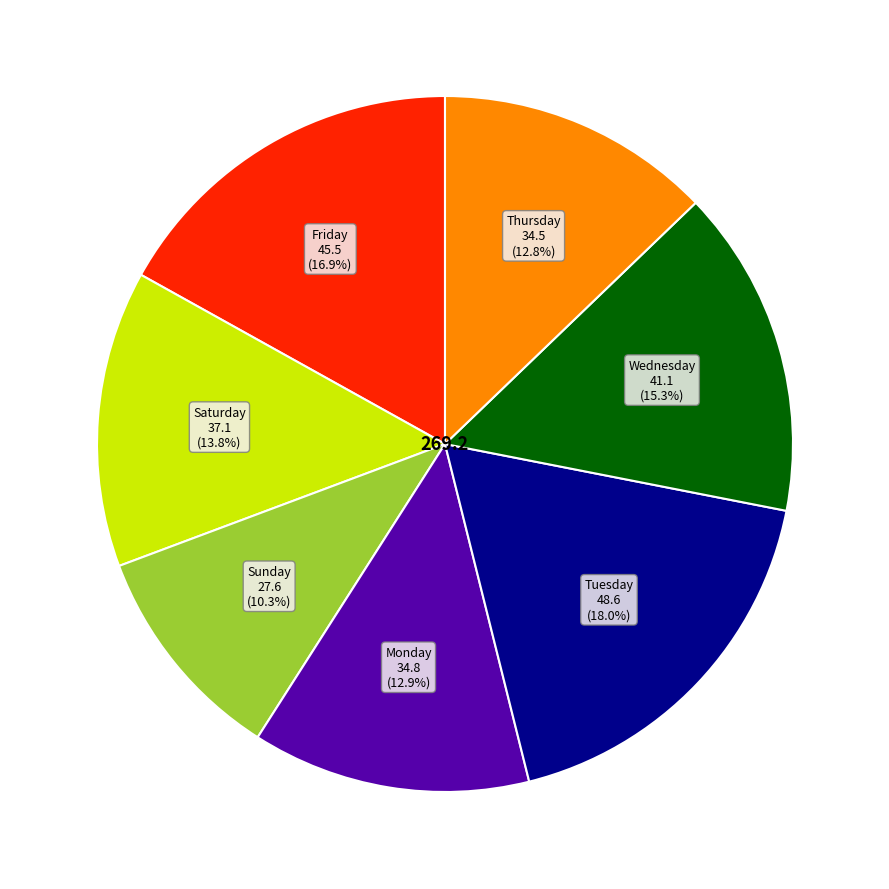

Is there a majority slice in this chart?

No